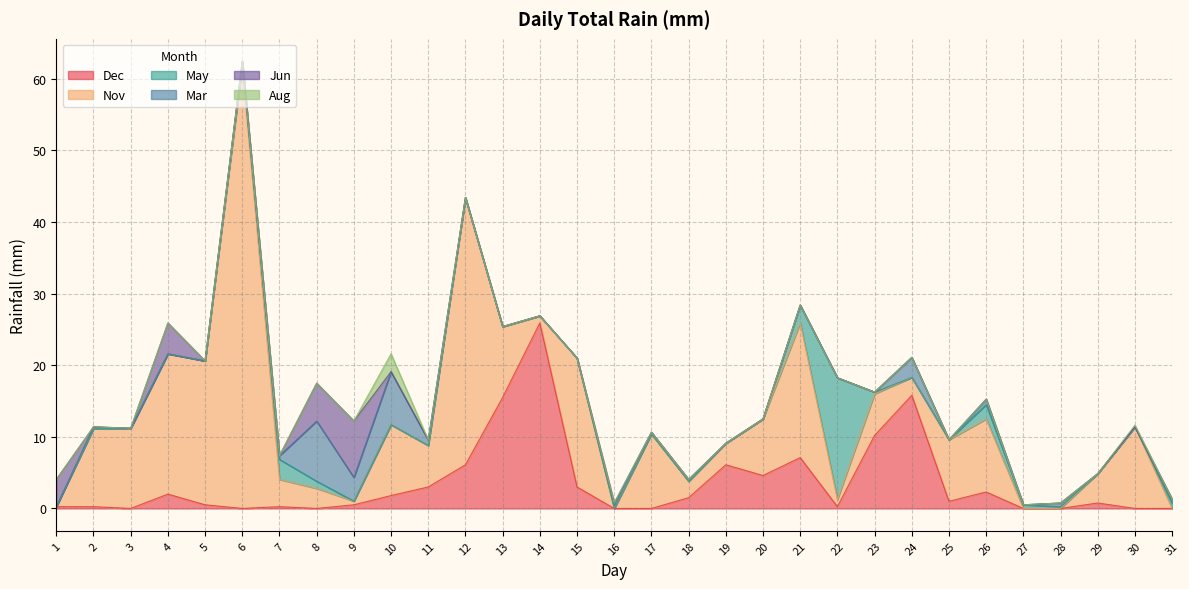

Between 1 and 27, which is larger?

1